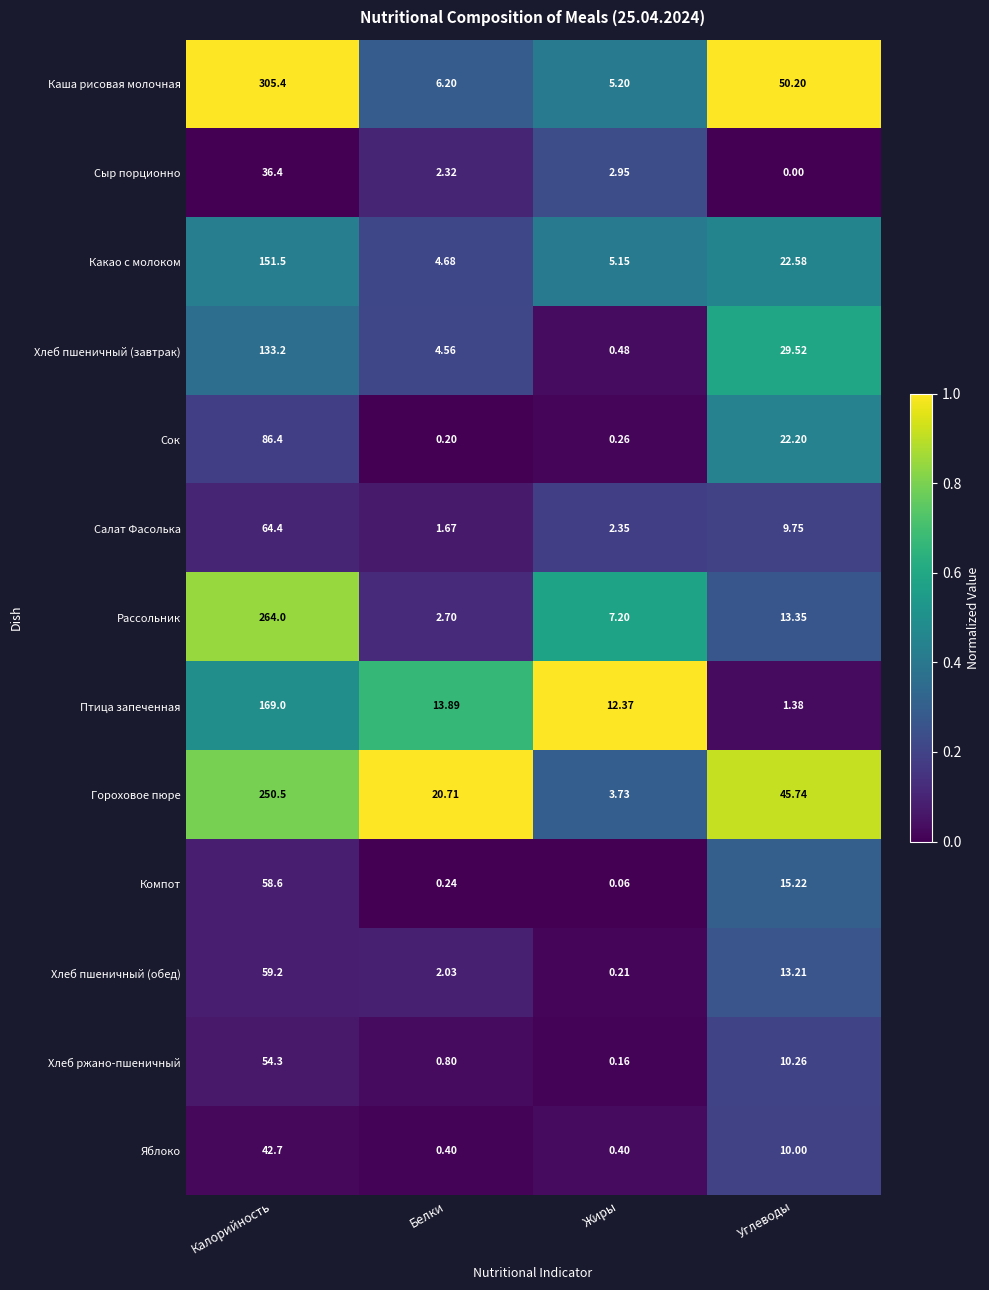

Between Калорийность and Белки, which series saw the biggest shift?

Каша рисовая молочная